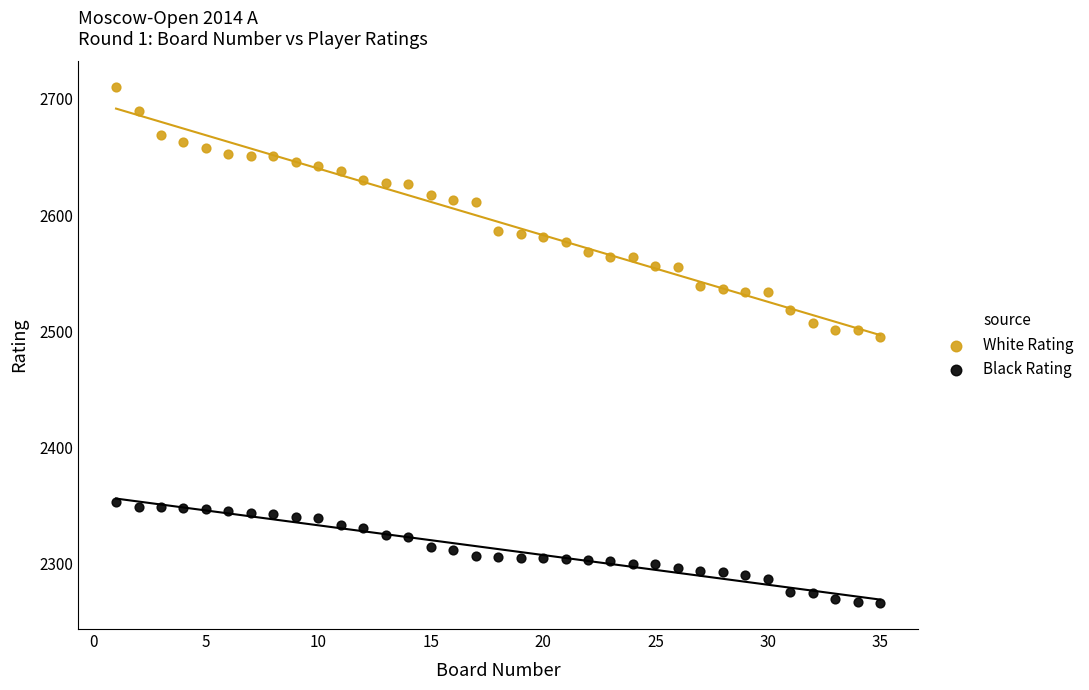

Which series reaches the minimum Y coordinate?

Black Rating